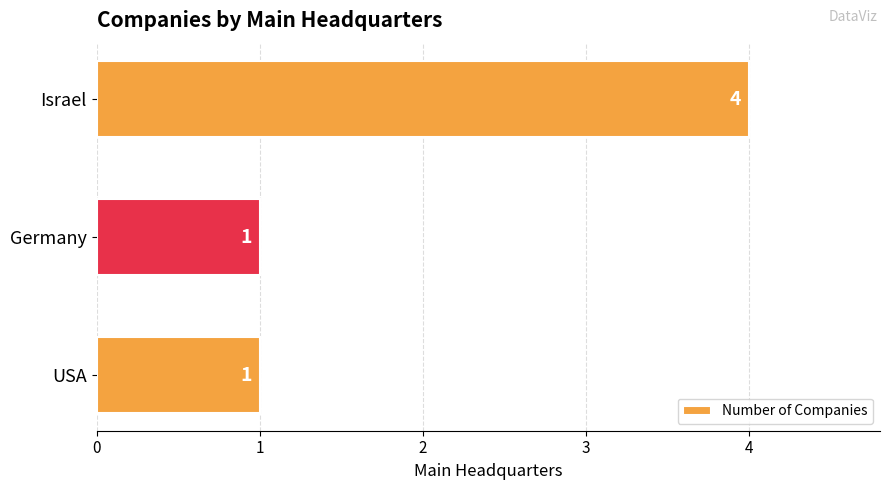

How many values are between 1 and 4?

3